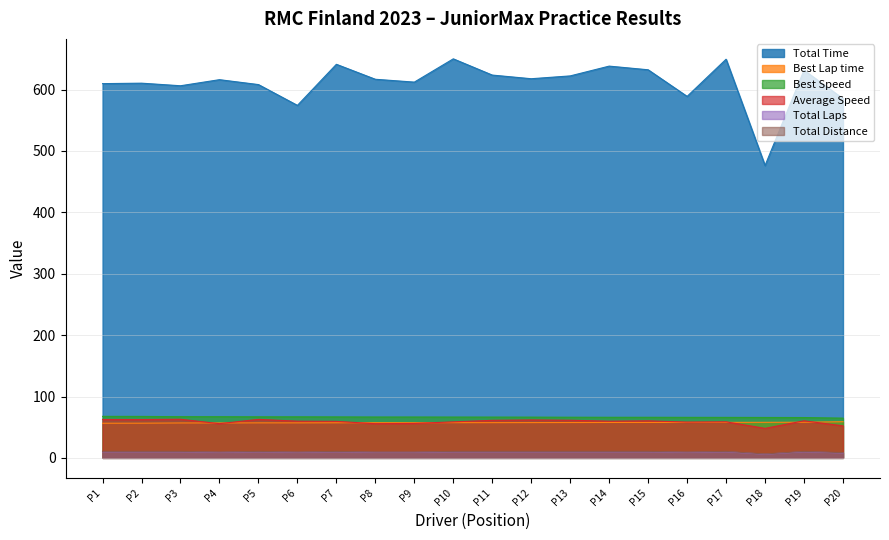

What is the difference between the second highest and minimum values in the Total Laps series?

4.0